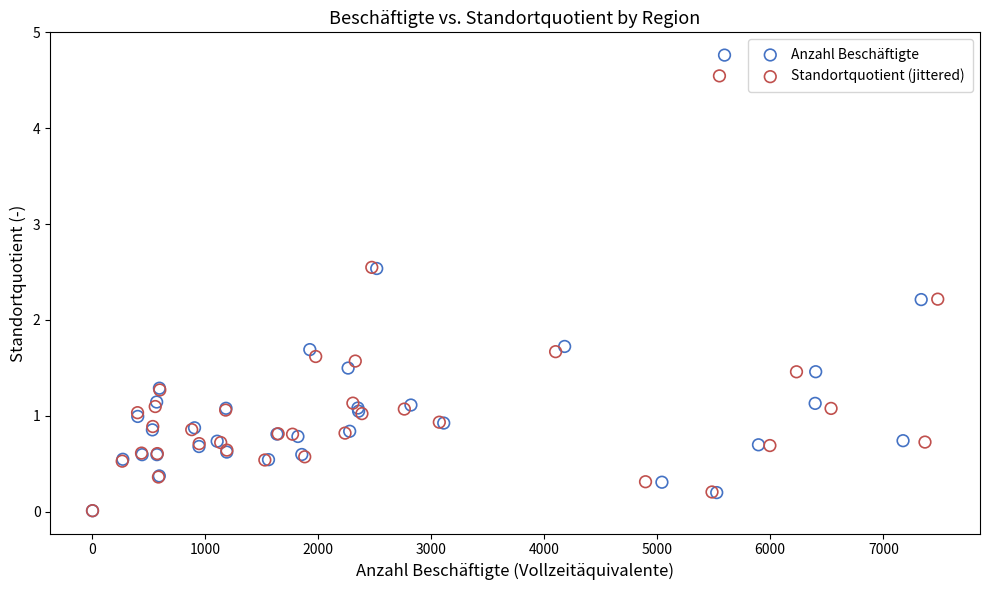

Which series reaches the maximum Y coordinate?

Anzahl Beschäftigte